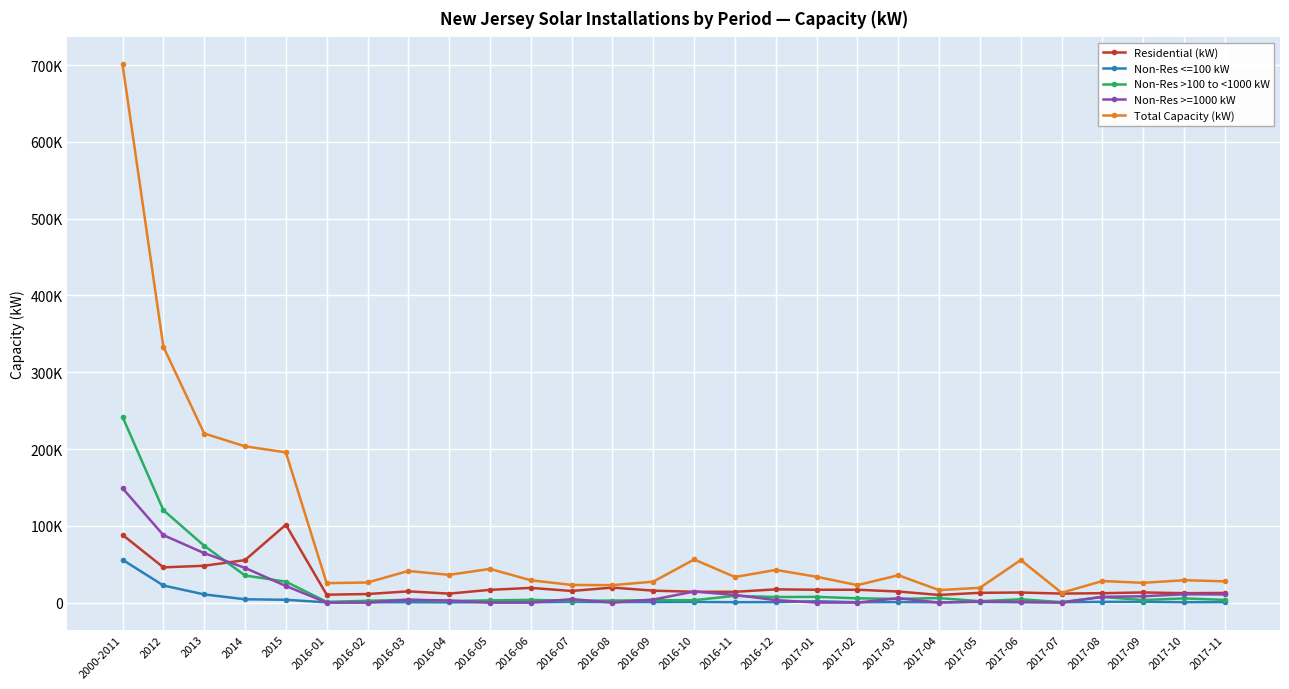

What are all the series names shown in the legend?

Residential (kW), Non-Res <=100 kW, Non-Res >100 to <1000 kW, Non-Res >=1000 kW, Total Capacity (kW)